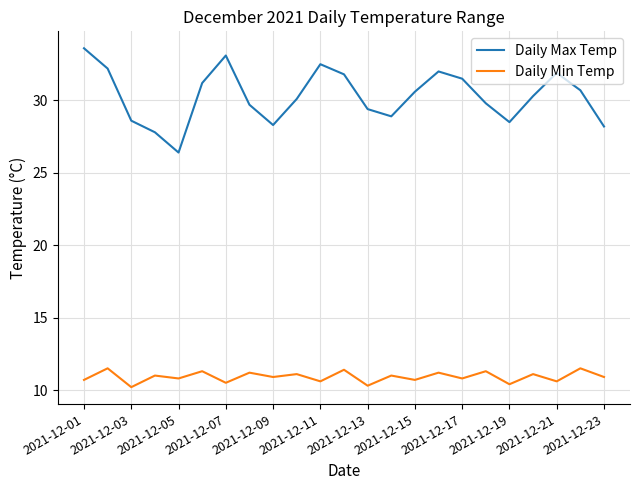

What are all the series names shown in the legend?

Daily Max Temp, Daily Min Temp